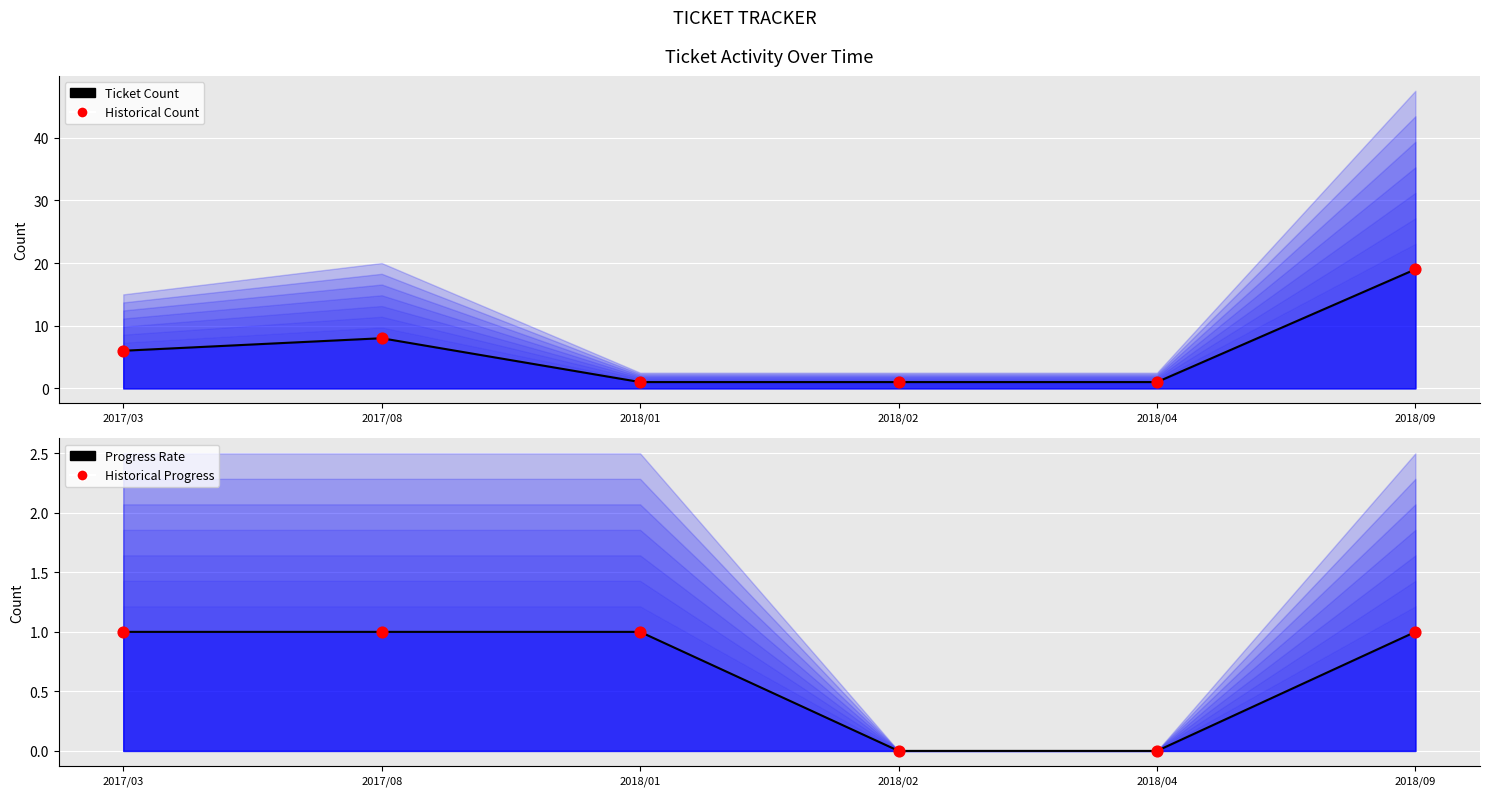

What are all the series names shown in the legend?

Ticket Count, Historical Count, Progress Rate, Historical Progress